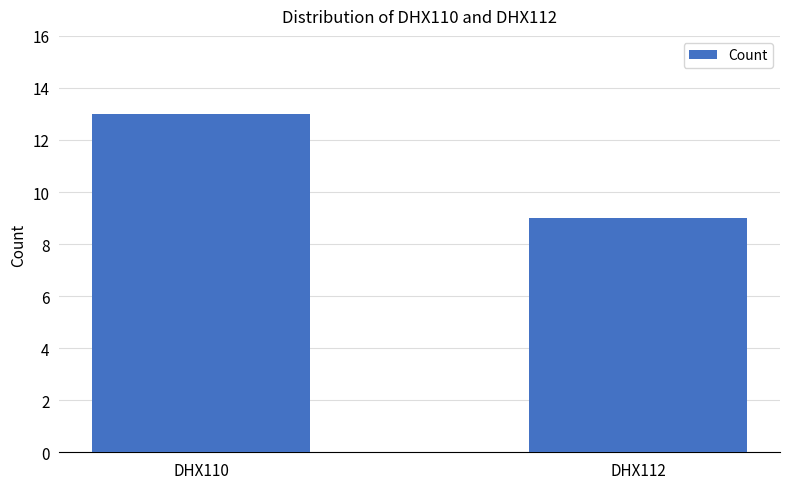

The chart shows a value of 13 at DHX110. True or false?

True